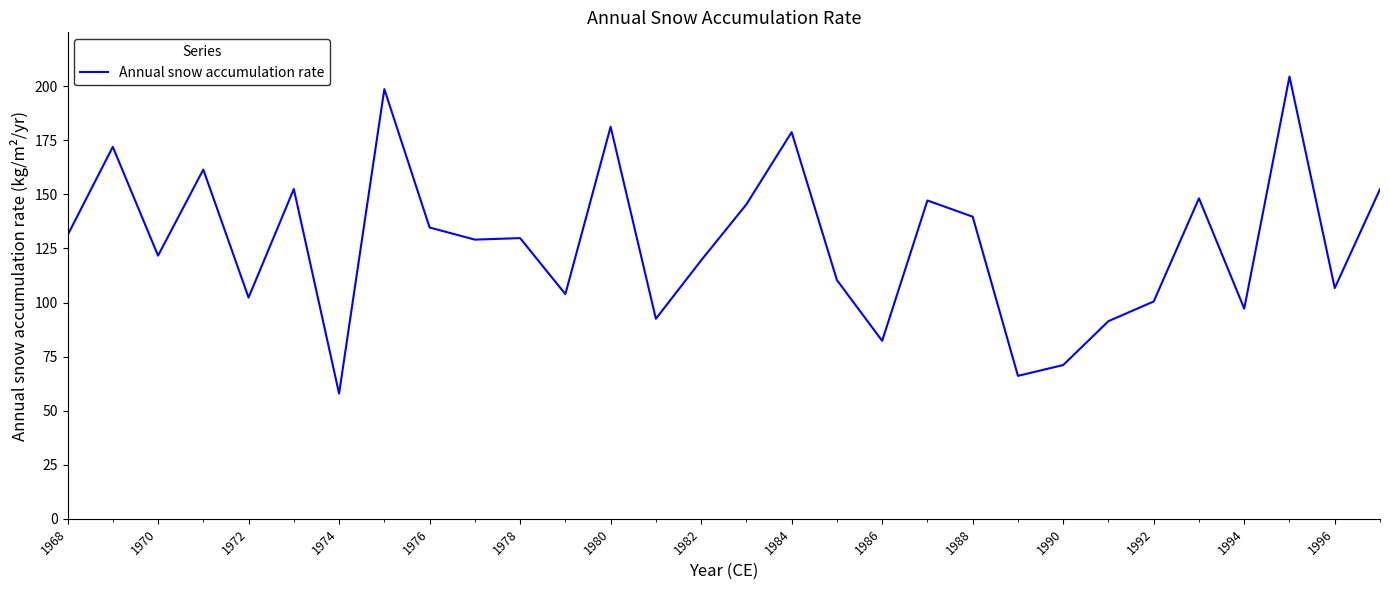

What is the difference between the maximum and minimum values?

146.6